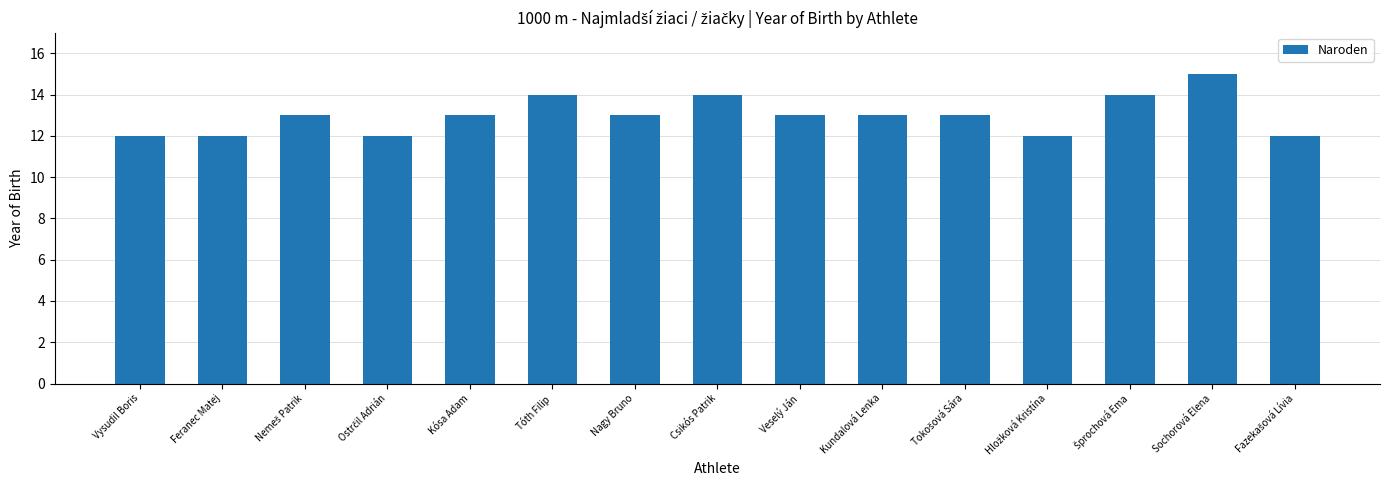

What value does the data have at Kósa Adam?

13